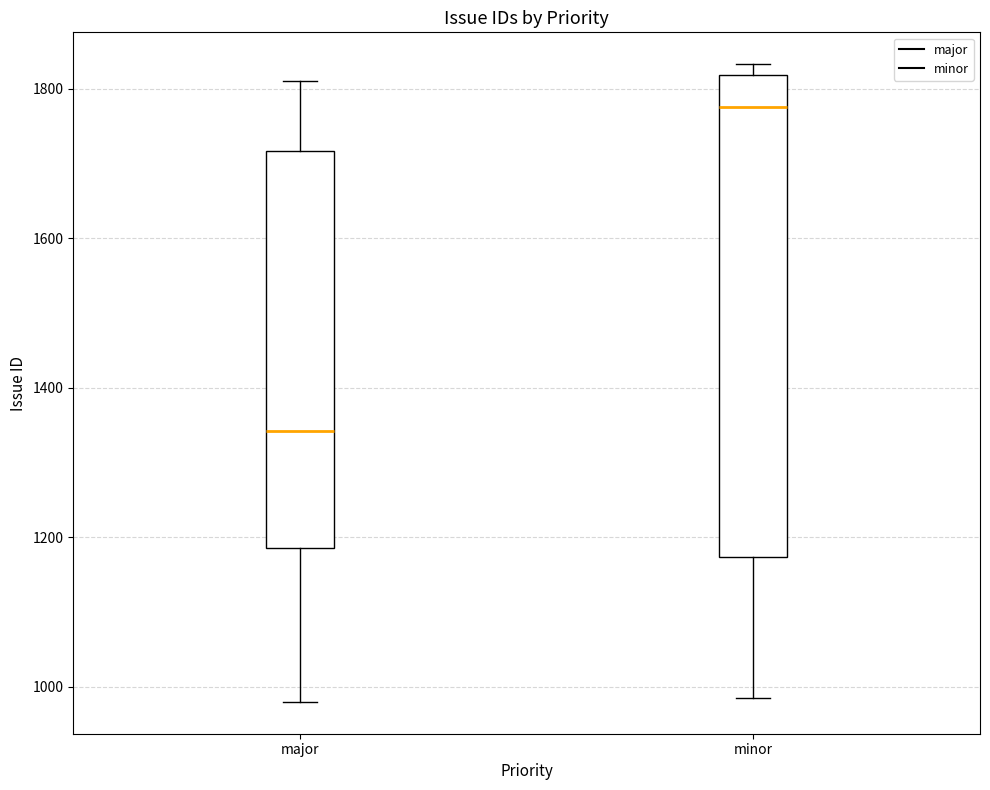

Where is the upper edge of the box for minor on the y-axis? The values are not printed on the chart, so give them approximately, as read against the axis.

1820